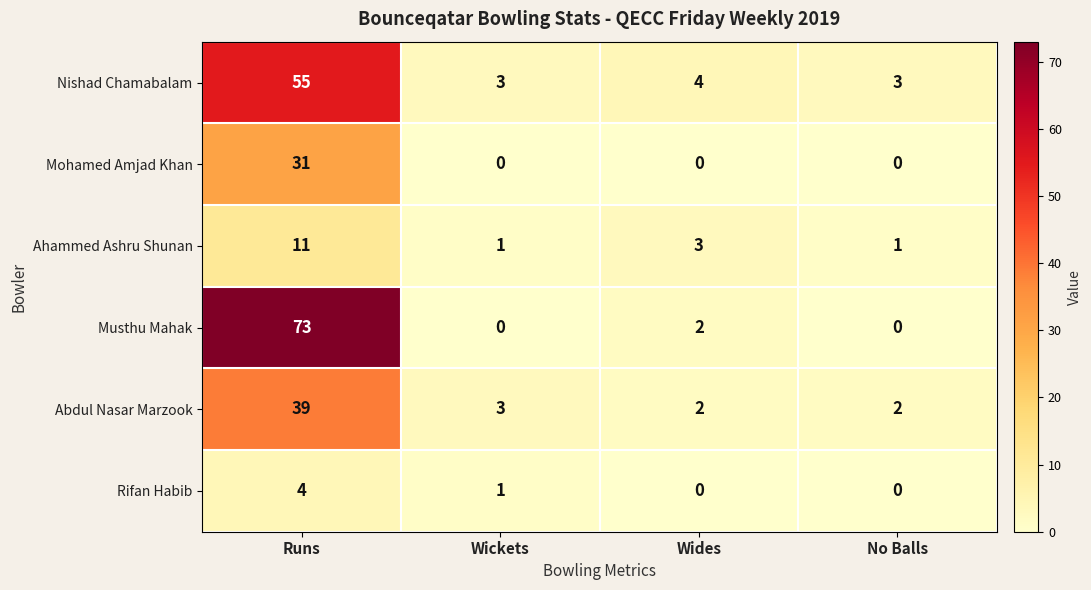

Reading left to right, list all the values displayed in this chart.

Nishad Chamabalam: Runs=55	Wickets=3	Wides=4	No Balls=3
Mohamed Amjad Khan: Runs=31	Wickets=0	Wides=0	No Balls=0
Ahammed Ashru Shunan: Runs=11	Wickets=1	Wides=3	No Balls=1
Musthu Mahak: Runs=73	Wickets=0	Wides=2	No Balls=0
Abdul Nasar Marzook: Runs=39	Wickets=3	Wides=2	No Balls=2
Rifan Habib: Runs=4	Wickets=1	Wides=0	No Balls=0